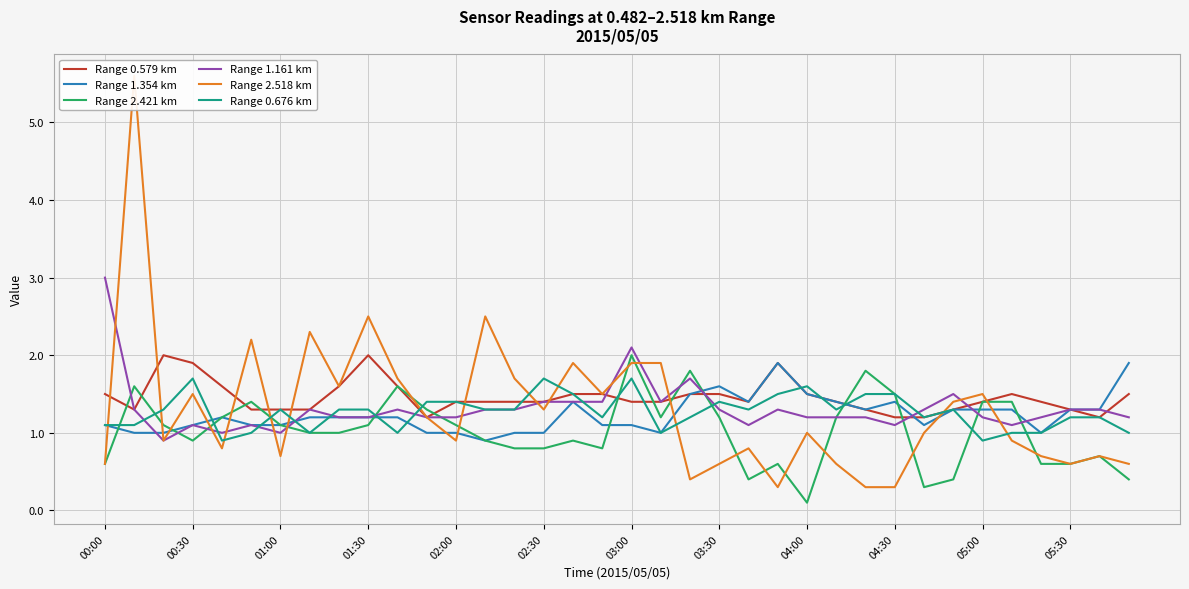

How many data points in Range 1.354 km are above 1?

27